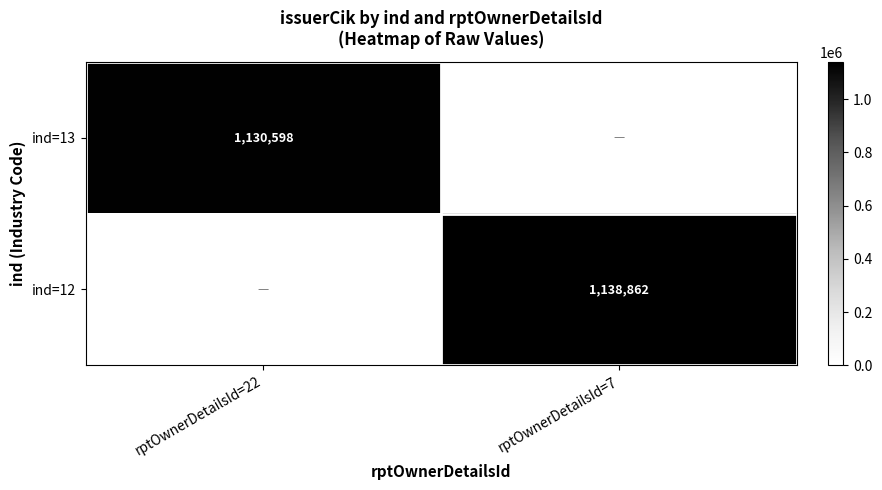

Is it true that ind=12 equals 1933271 at rptOwnerDetailsId=7?

False